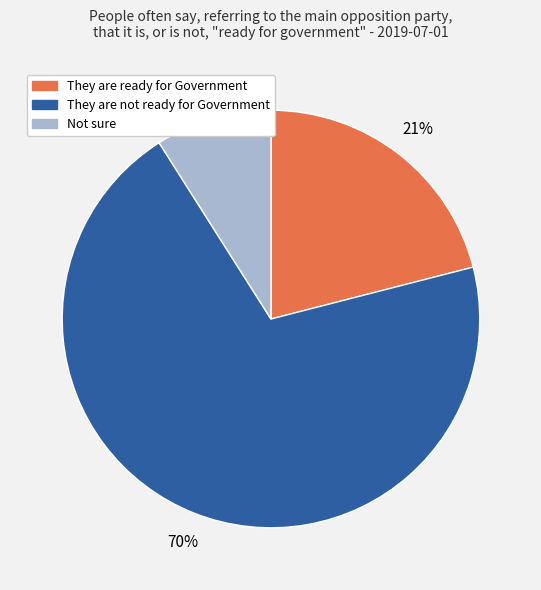

Rank the categories by value from highest to lowest.

They are not ready for Government, They are ready for Government, Not sure